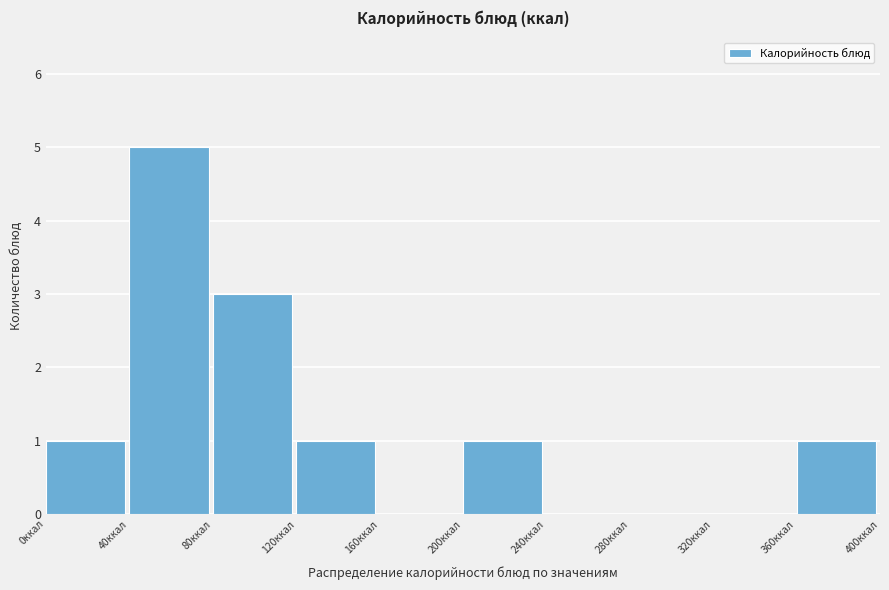

Over which range of the x-axis is the bar tallest?

40 to 80